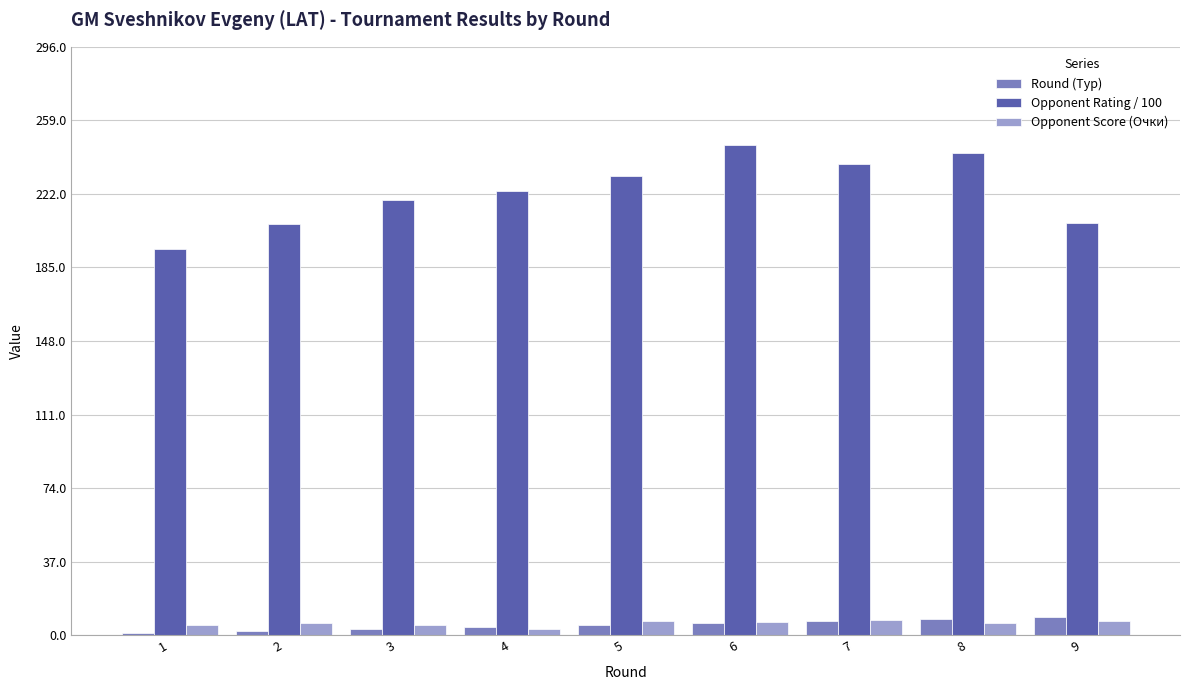

What is the maximum value for Round (Тур)?

9.0